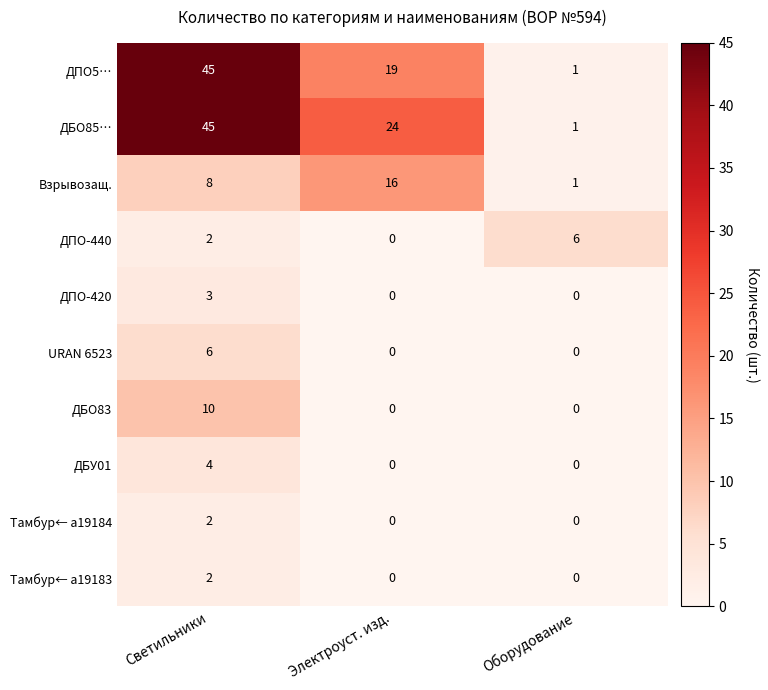

At which category does the chart reach its peak across all series?

Светильники